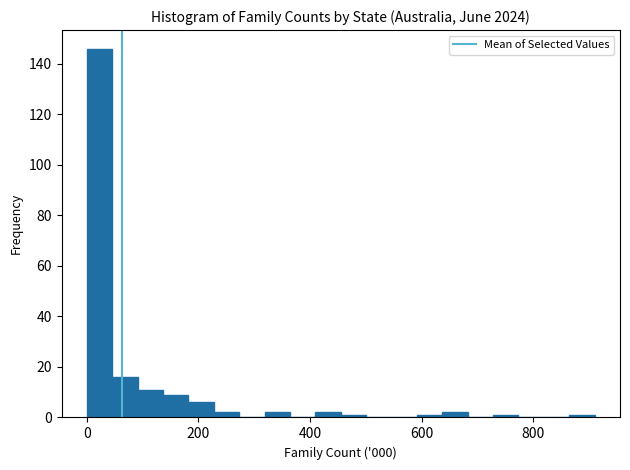

Around what value on the x-axis is the tallest bar? Give the approximate position of its centre, as read against the axis.

20